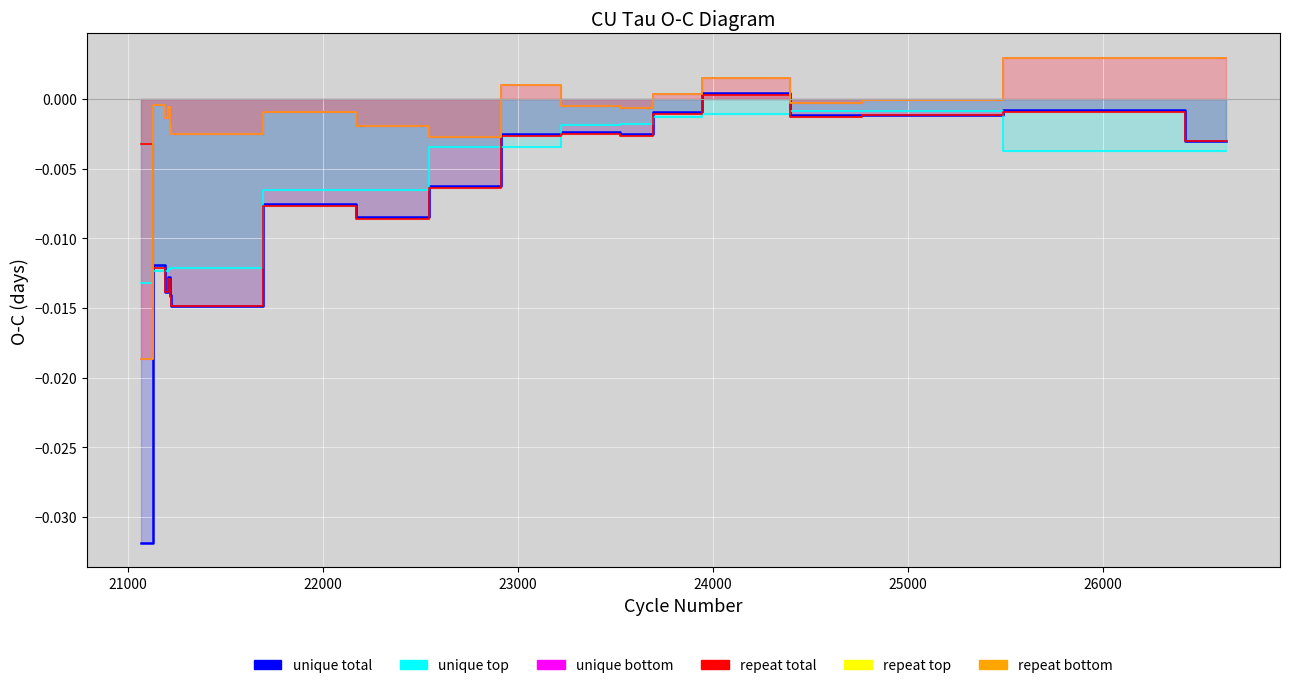

How many times do unique total and repeat total cross each other?

1